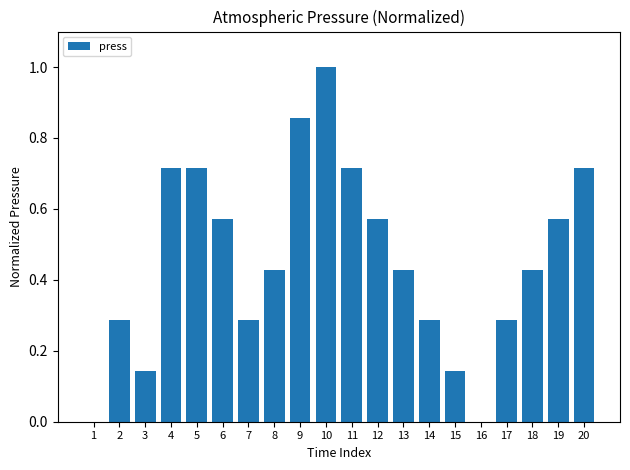

What is the sum of all values?

9.1